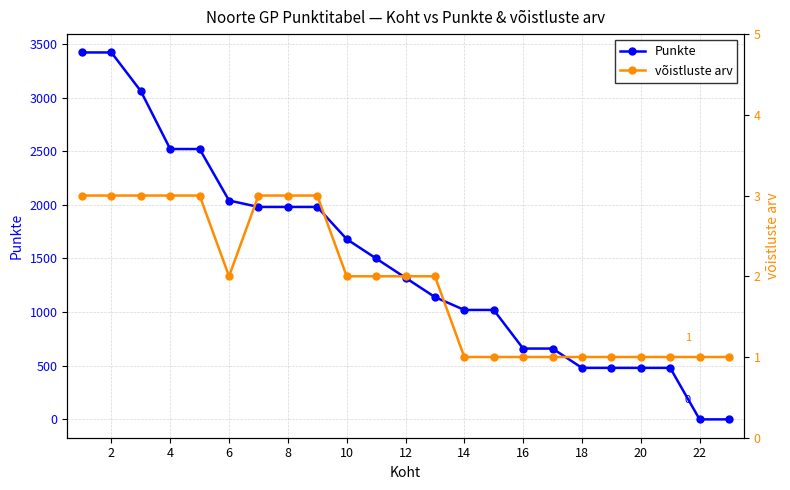

What is the maximum value for Punkte?

3420